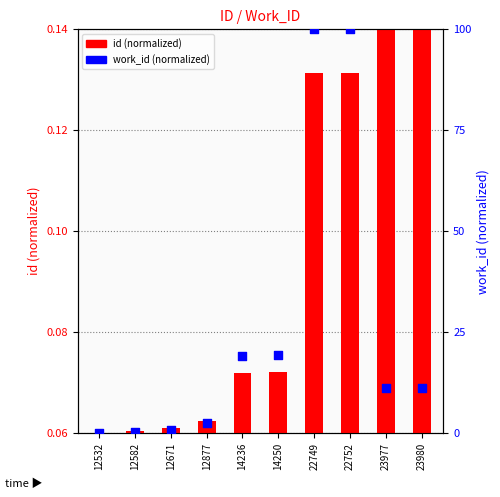

At which category is the sum across all series the highest?

22752